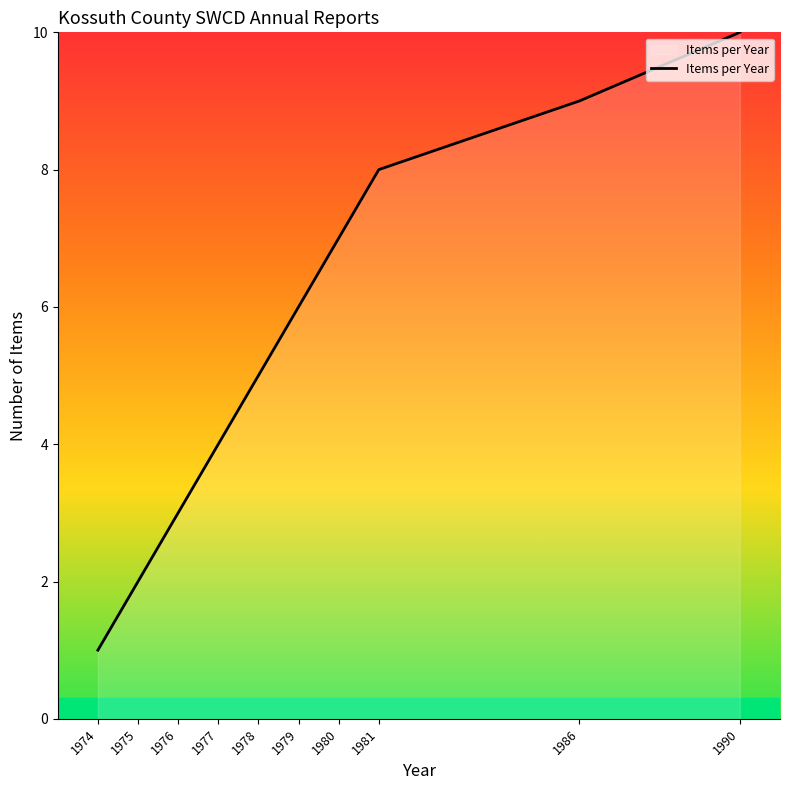

List the labels in order of value, smallest first.

1974, 1975, 1976, 1977, 1978, 1979, 1980, 1981, 1986, 1990